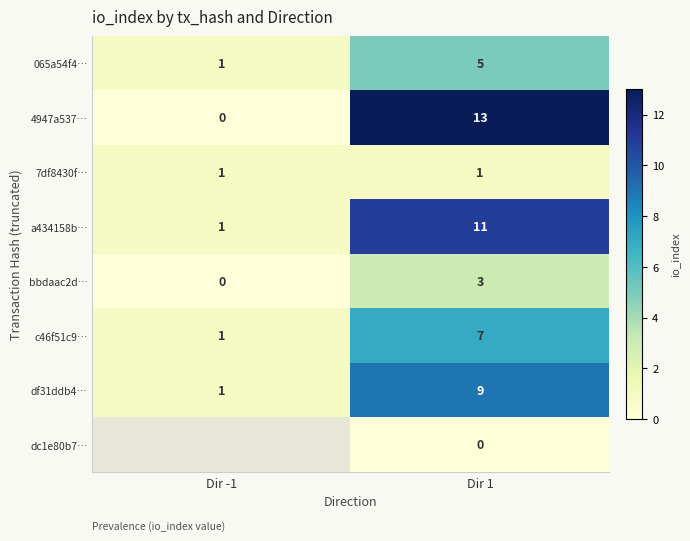

How many data points in df31ddb4… are less than 9?

1